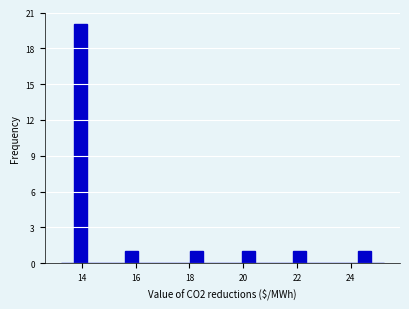

Around what value on the x-axis is the tallest bar? Give the approximate position of its centre, as read against the axis.

14.0